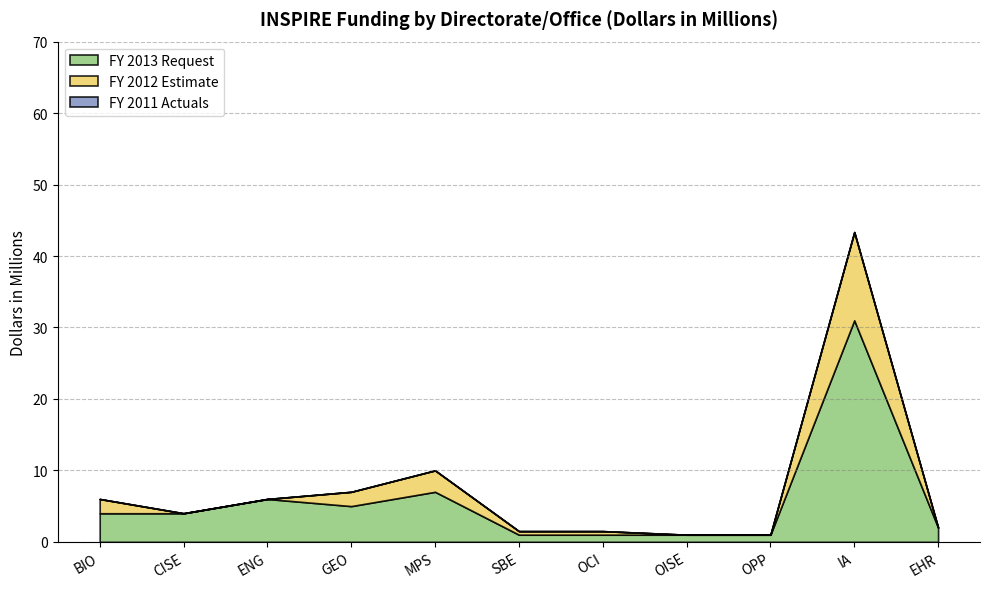

What is the total value across all series at IA?

43.4